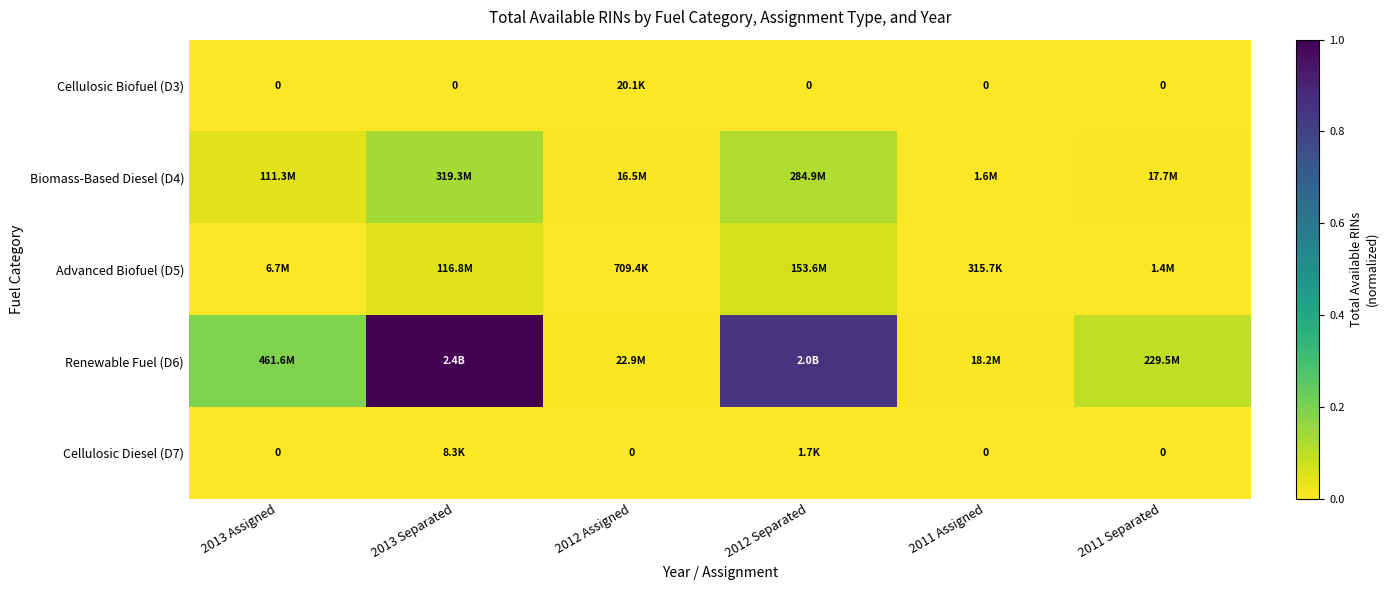

Which has a higher value, 2013 Separated or 2012 Separated?

2013 Separated